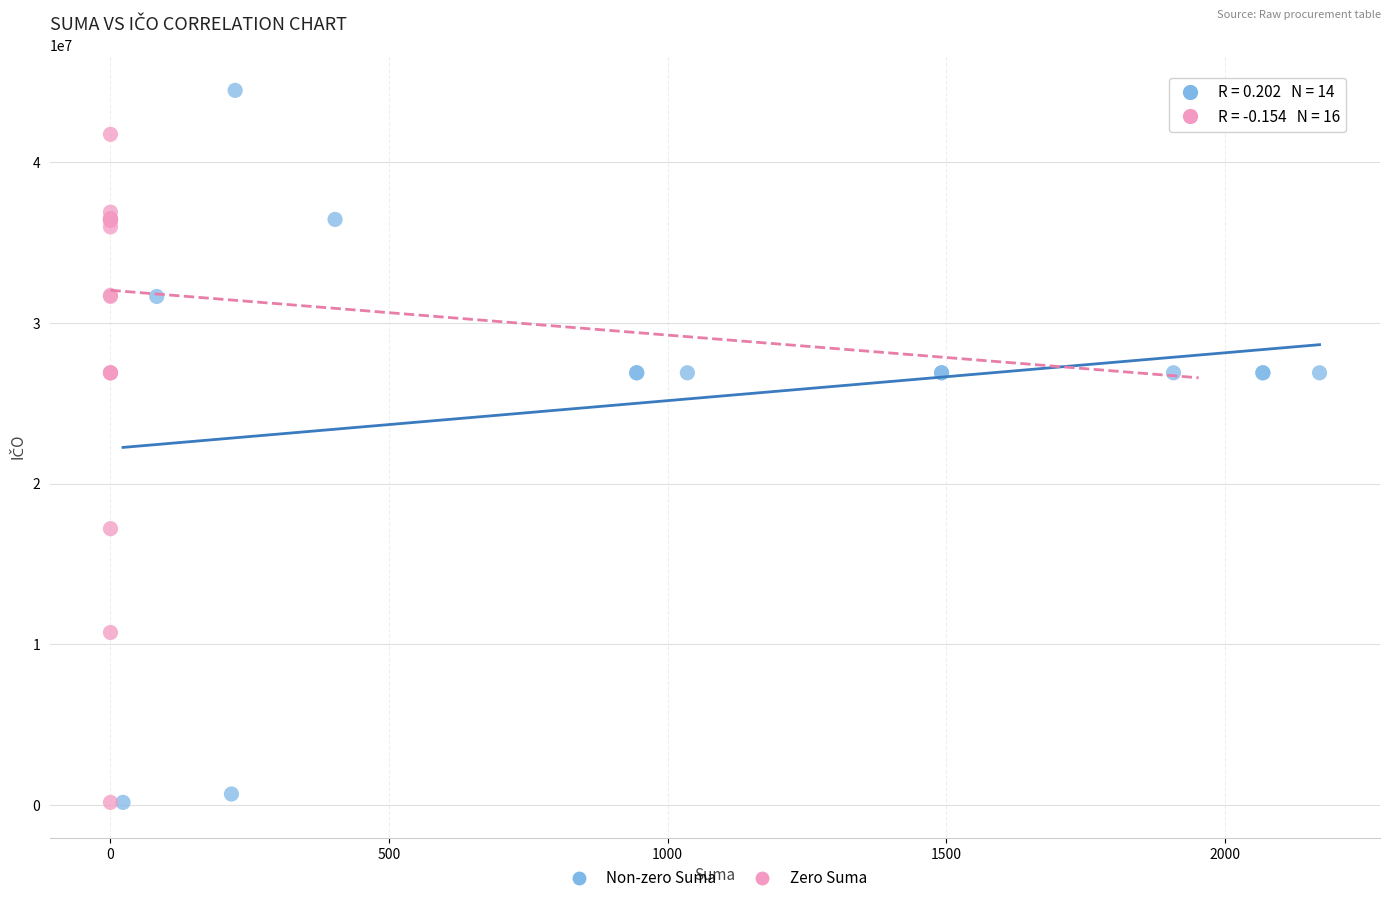

Which series reaches the maximum Y coordinate?

Non-zero Suma